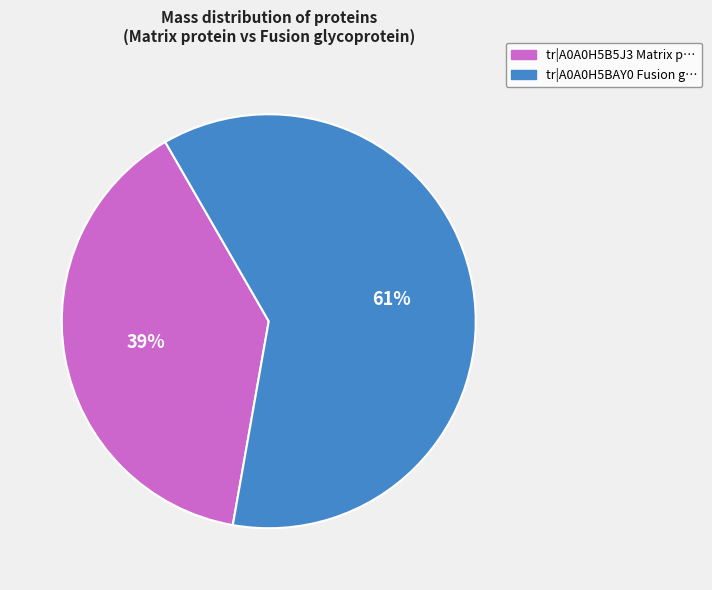

Do tr|A0A0H5B5J3 Matrix p… and tr|A0A0H5BAY0 Fusion g… together represent more than half of the pie?

Yes